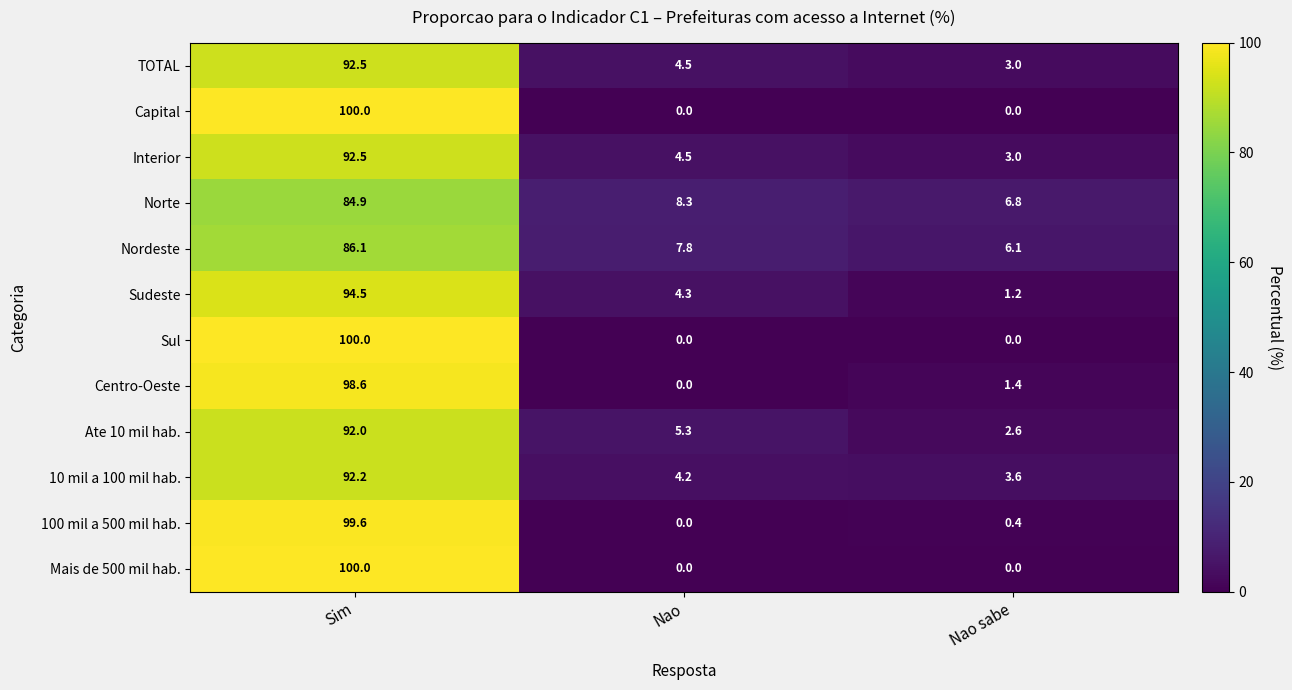

Where is Norte nearest to the value 45?

Nao